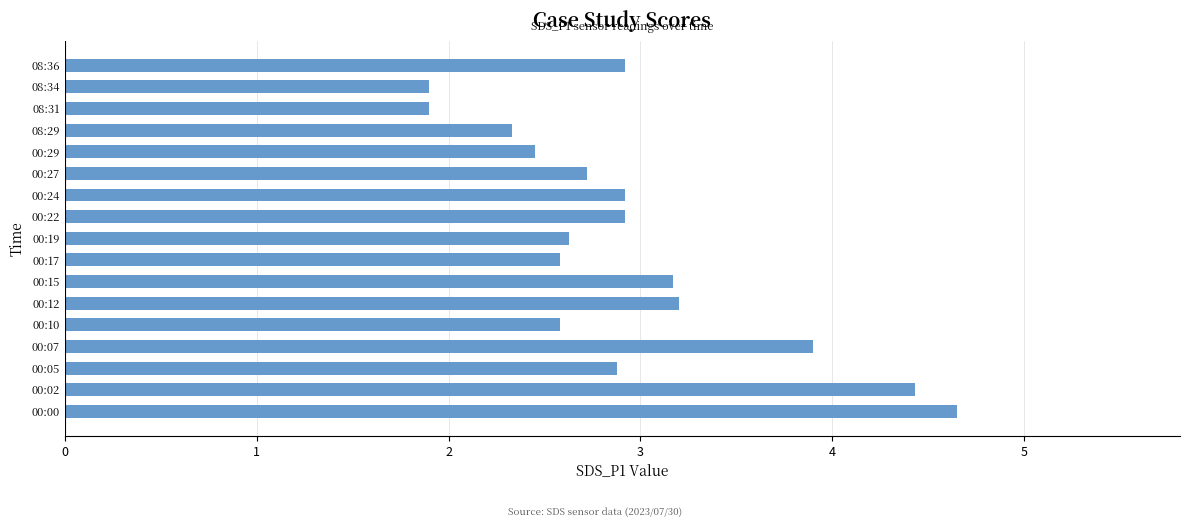

What is the sum of all values?

50.1